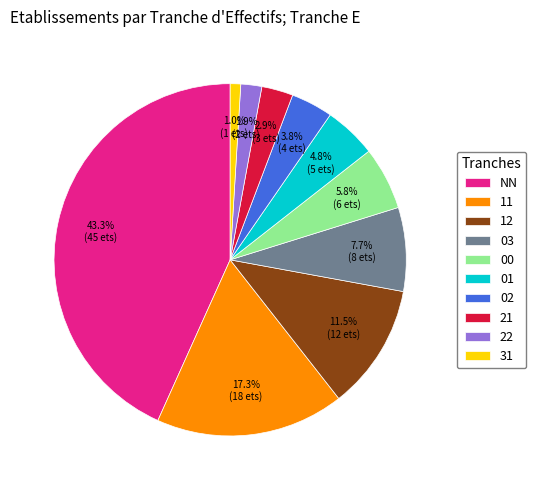

To the nearest percent, what percentage of the pie is 21?

3%